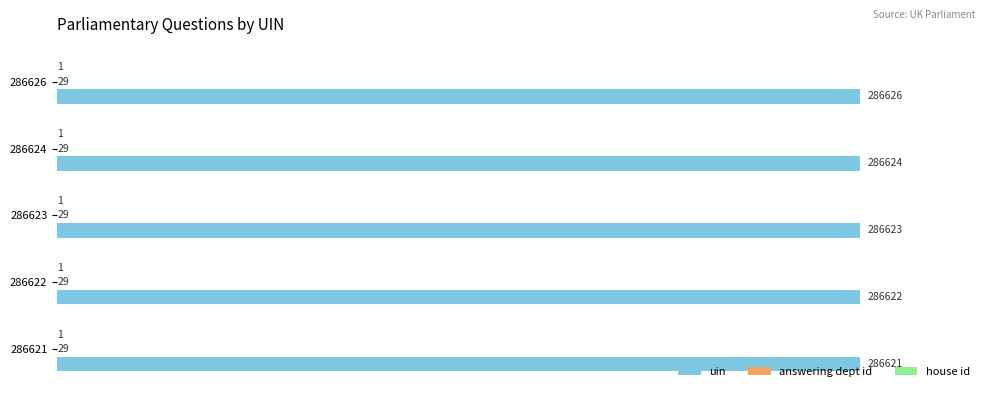

Which series changed the most between 286623 and 286624?

uin